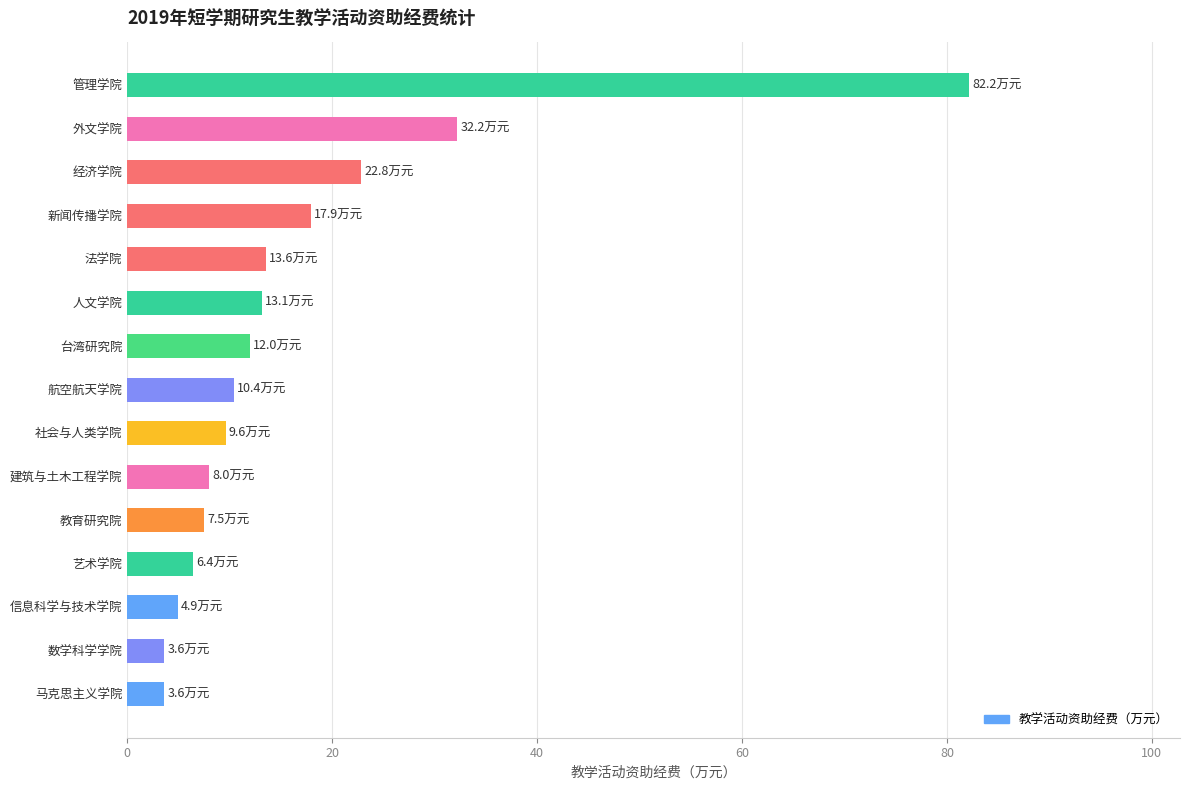

What is the difference between the maximum and minimum values?

78.6